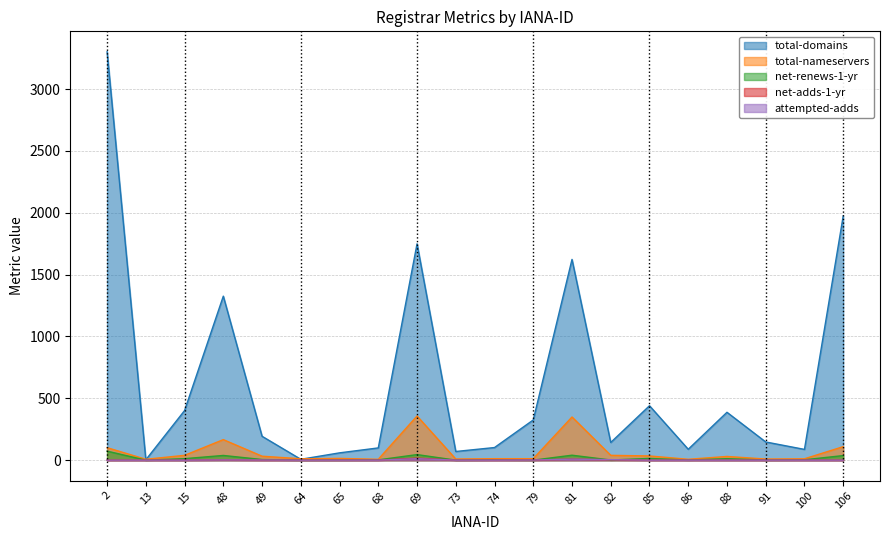

At which category is the sum across all series the highest?

2